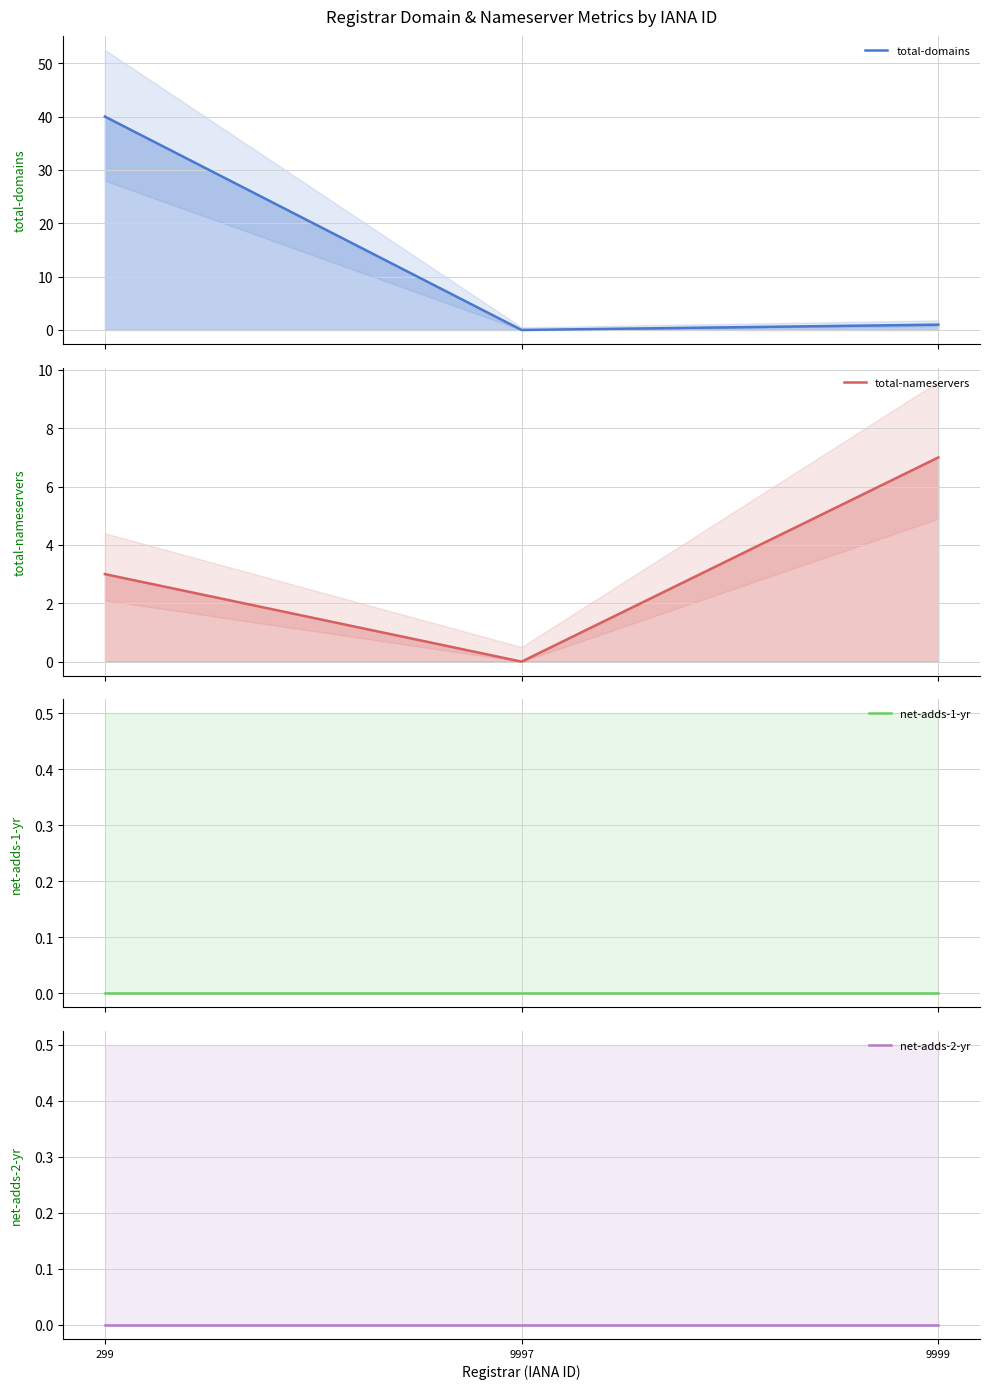

Which category has the lowest value in the total-nameservers series?

9997